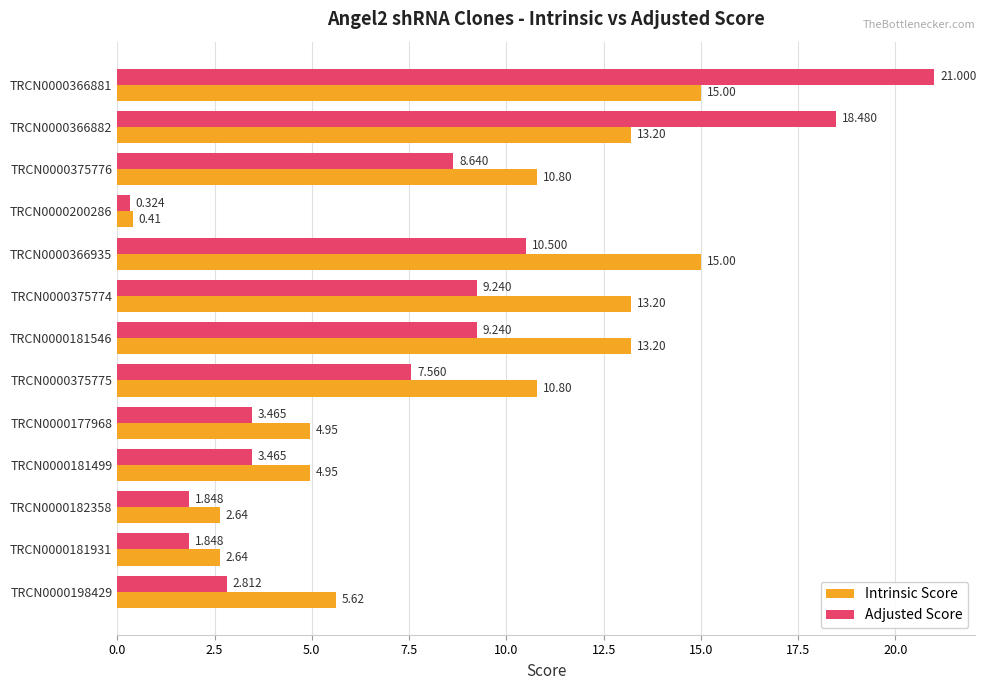

Between TRCN0000375776 and TRCN0000366935, which series saw the biggest shift?

Intrinsic Score